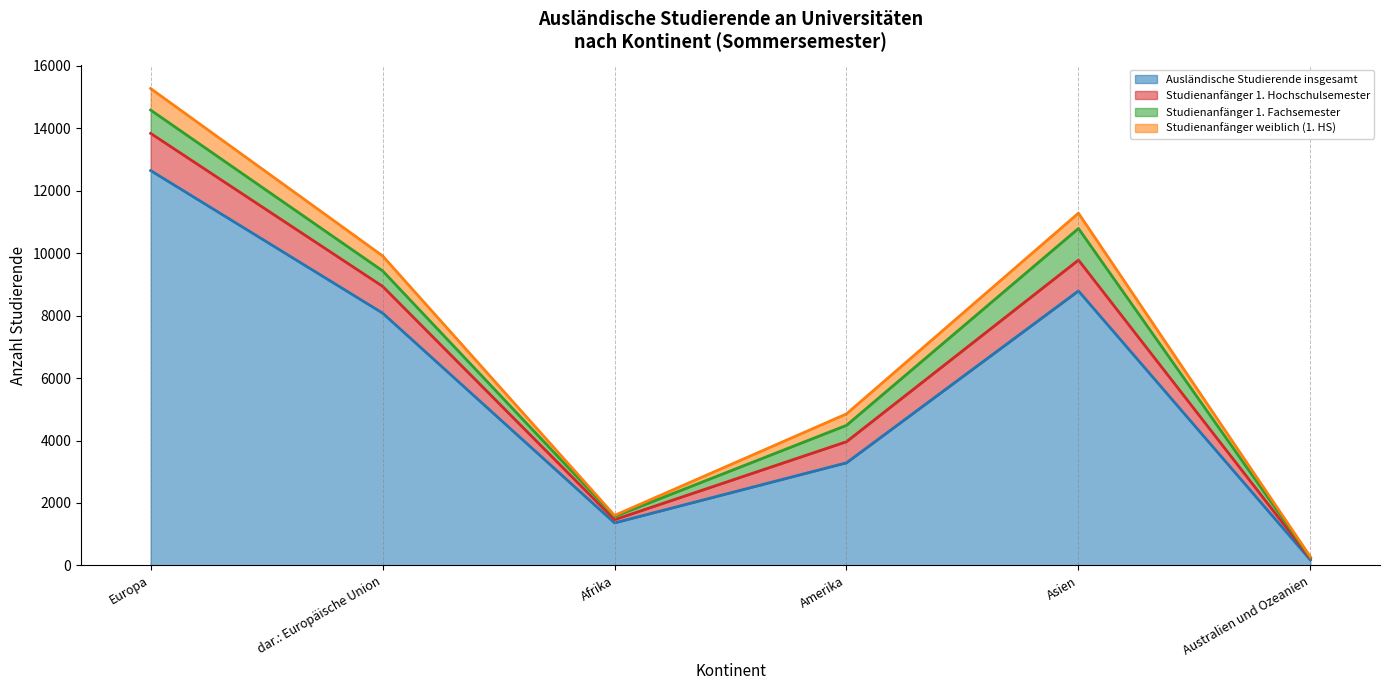

True or false: Ausländische Studierende insgesamt has more than 0 interior local peaks.

True